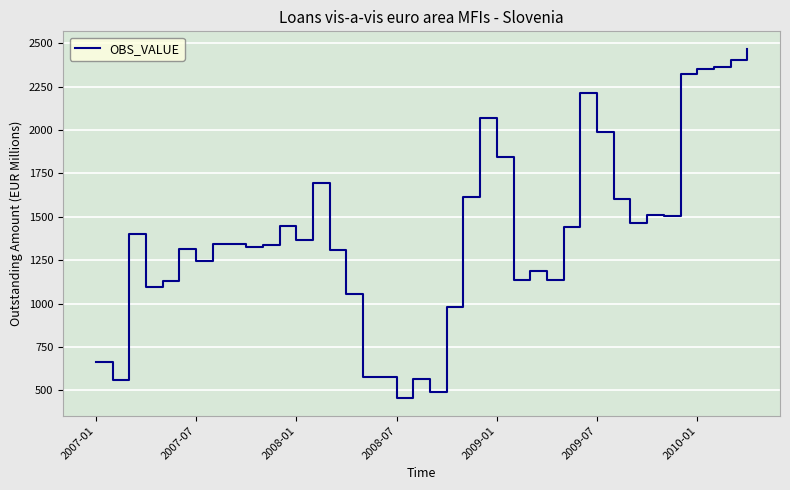

Does the chart display data point markers on the line(s)?

No